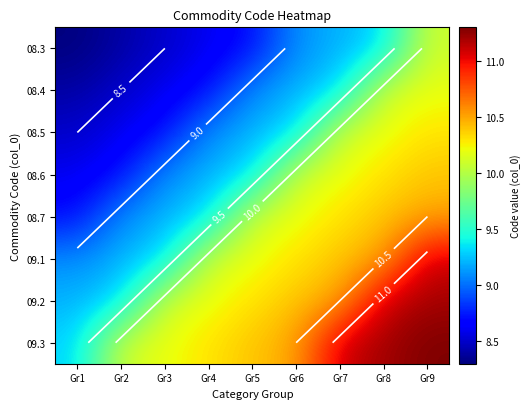

Which category has the highest value in the 08.5 series?

Gr9